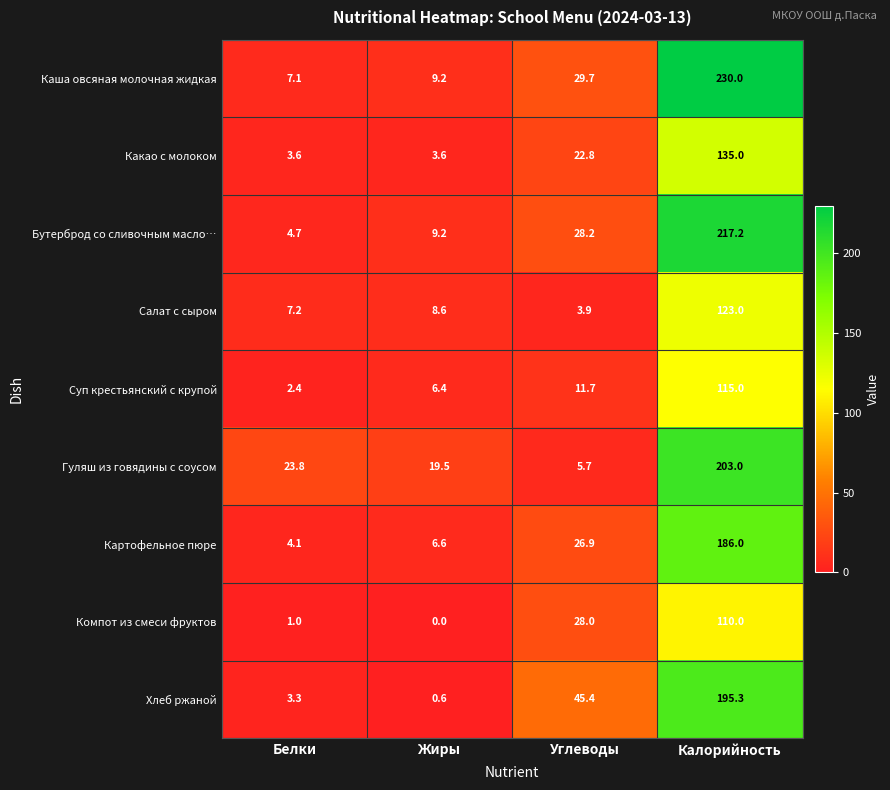

Which series changed the most between Углеводы and Калорийность?

Каша овсяная молочная жидкая